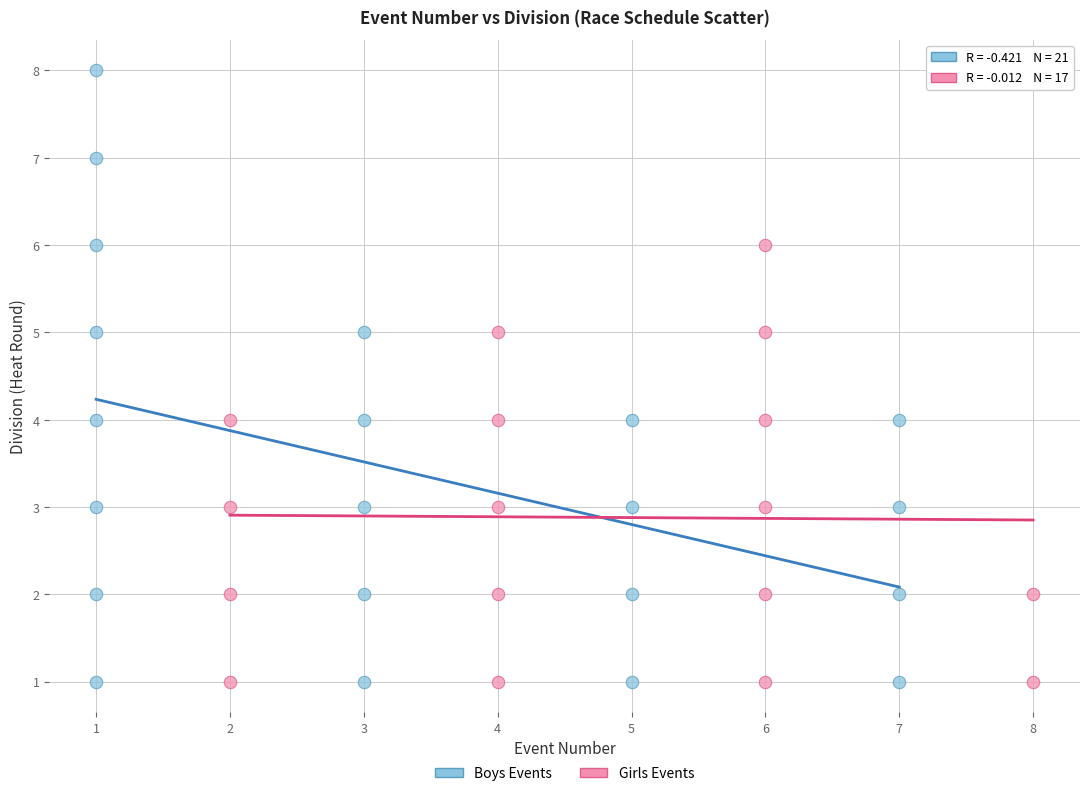

Which series reaches the maximum Y coordinate?

Boys Events